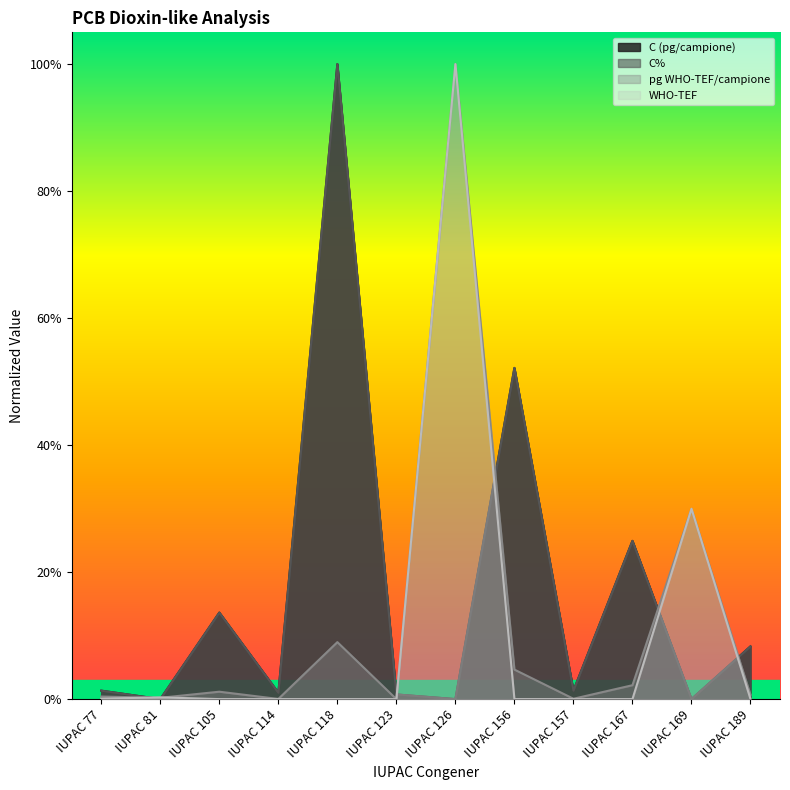

How many times do C% and pg WHO-TEF/campione cross each other?

6